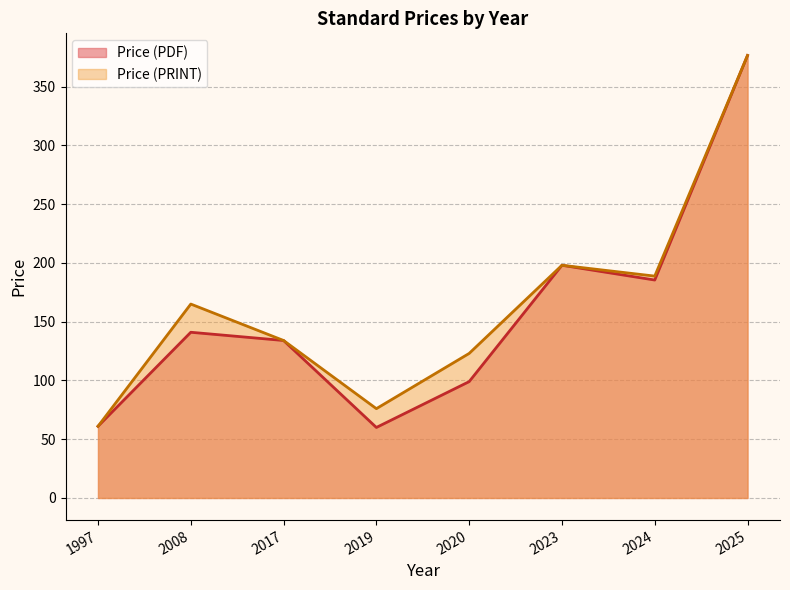

At which label is Price (PRINT) closest to 218?

2023